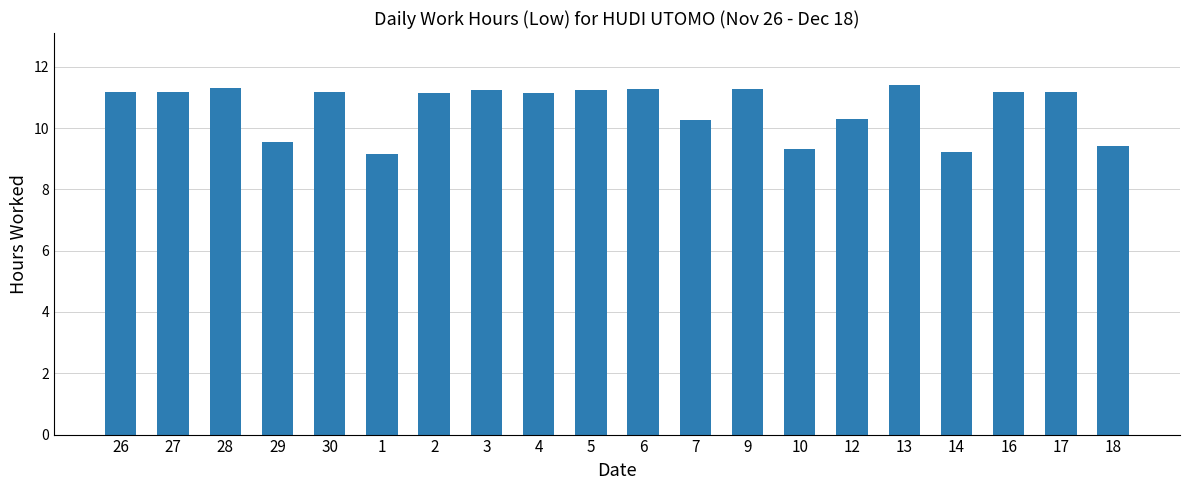

Where does the data first go above 11?

26